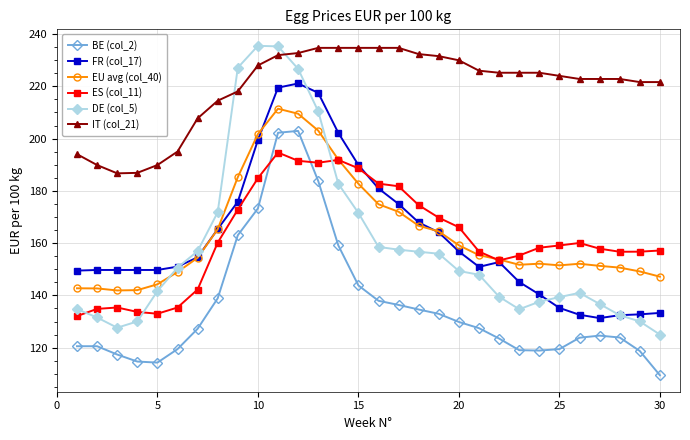

True or false: BE (col_2) and DE (col_5) intersect in this chart.

False